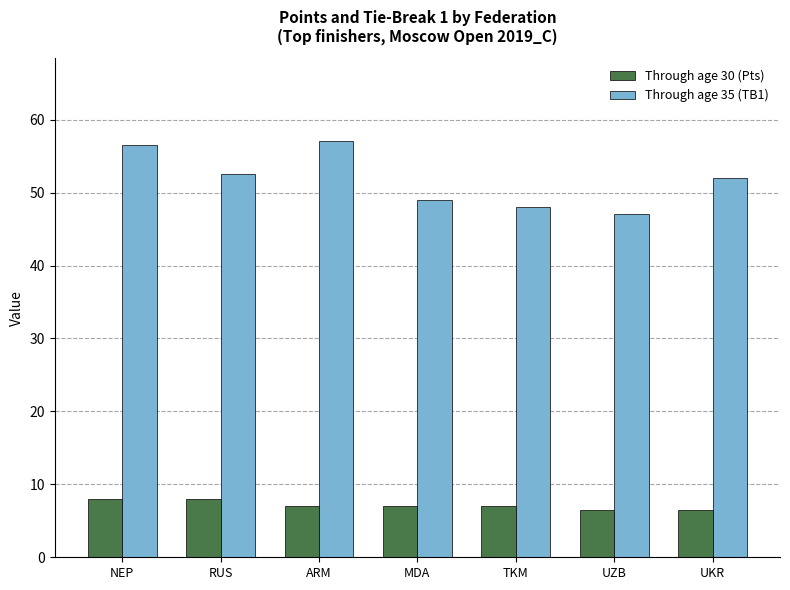

Reading left to right, list all the values displayed in this chart.

Through age 30 (Pts): 8.0	8.0	7.0	7.0	7.0	6.5	6.5
Through age 35 (TB1): 56.5	52.5	57.0	49.0	48.0	47.0	52.0